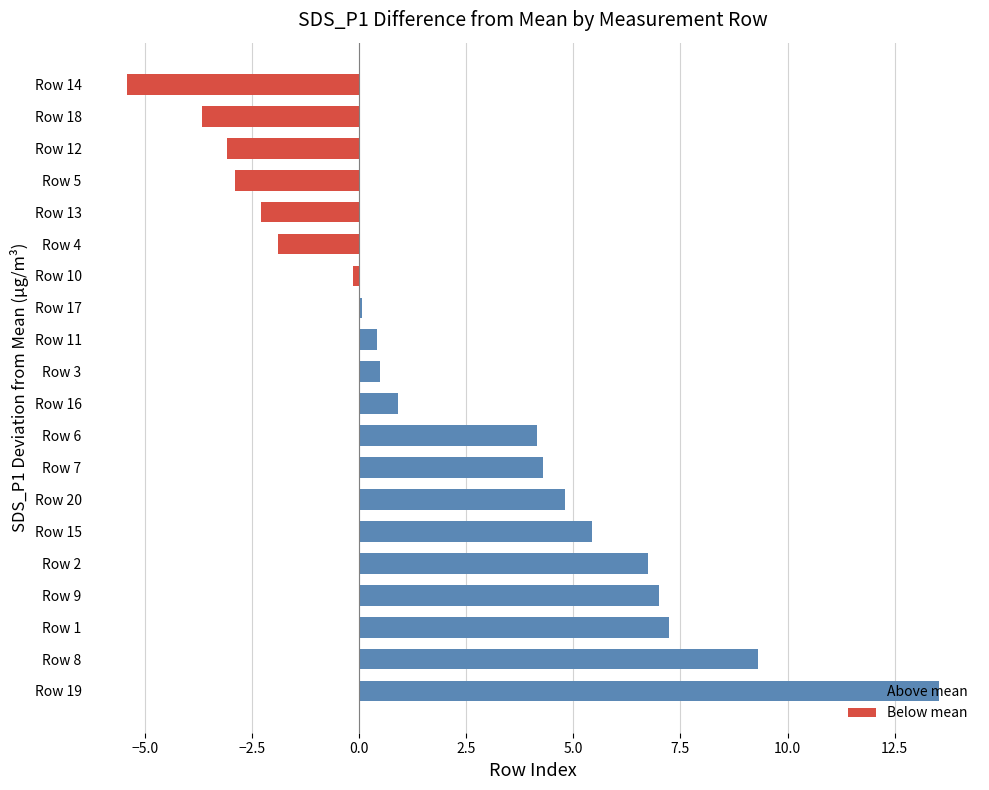

The value at Row 9 is 7.0. True or false?

True